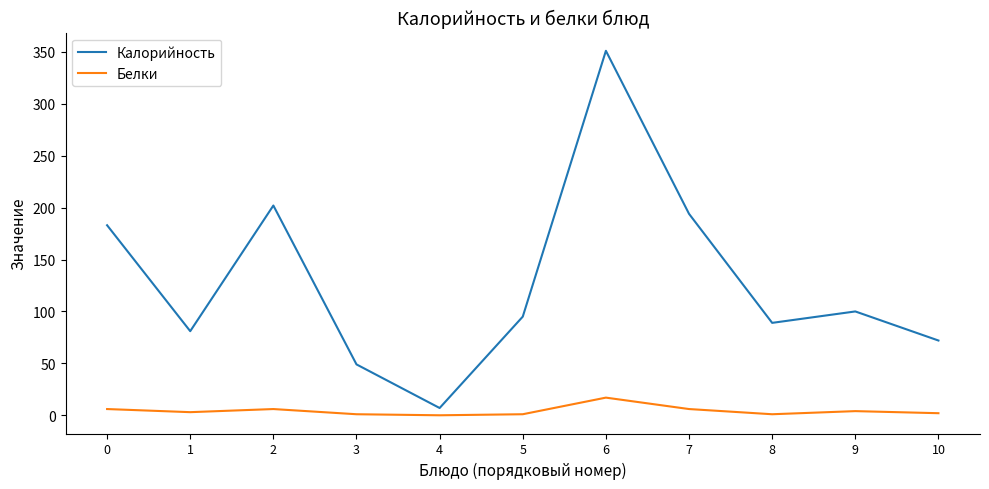

The value of Калорийность at 9 is 133. True or false?

False